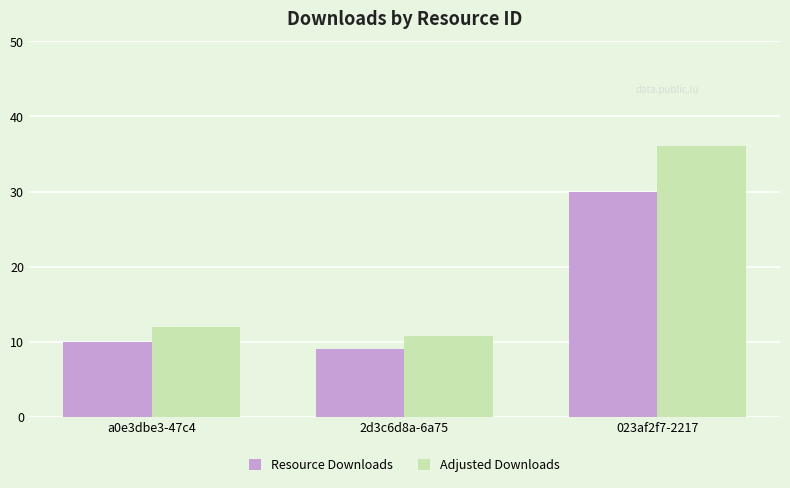

How many bars are there in total?

6